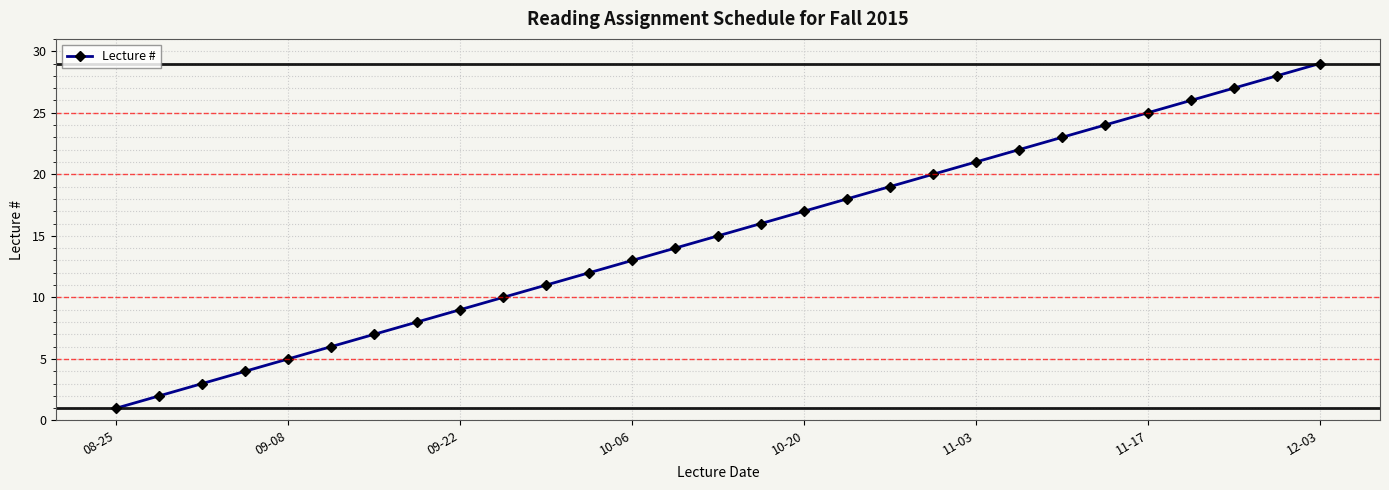

What is the average value?

15